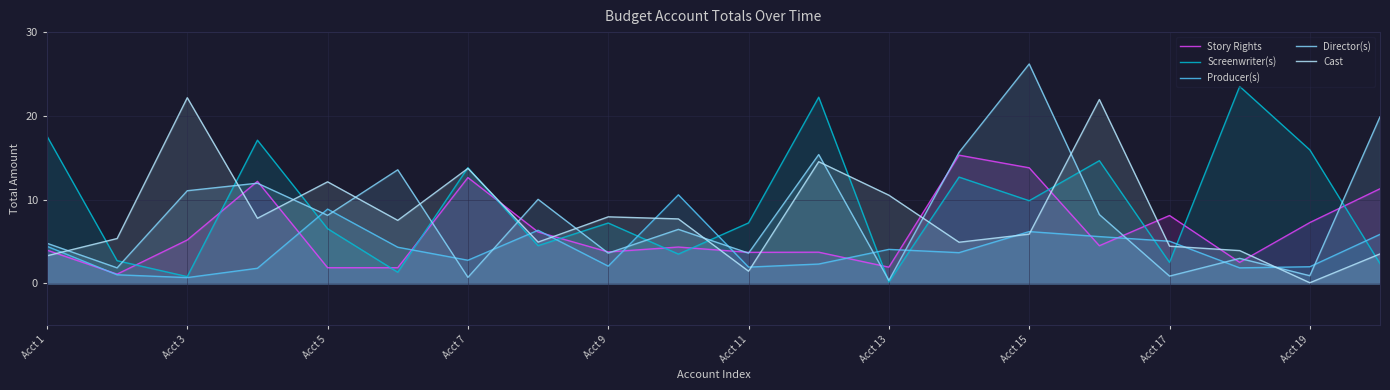

How many times do Director(s) and Story Rights cross each other?

14